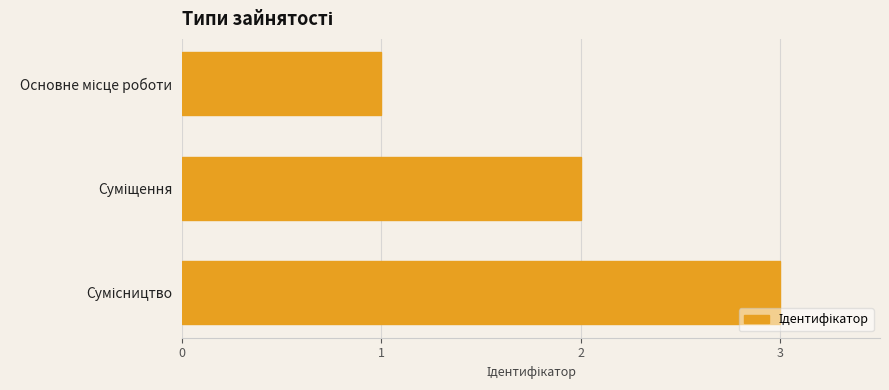

What is the greatest value displayed?

3